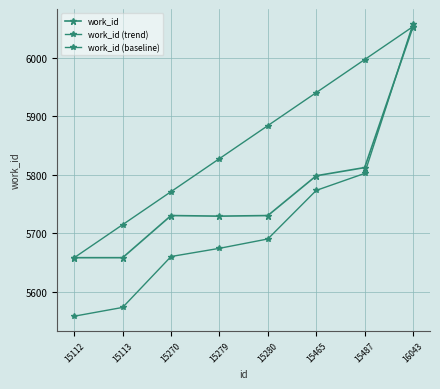

What is the difference between the second highest and second lowest values in the work_id (trend) series?

229.0